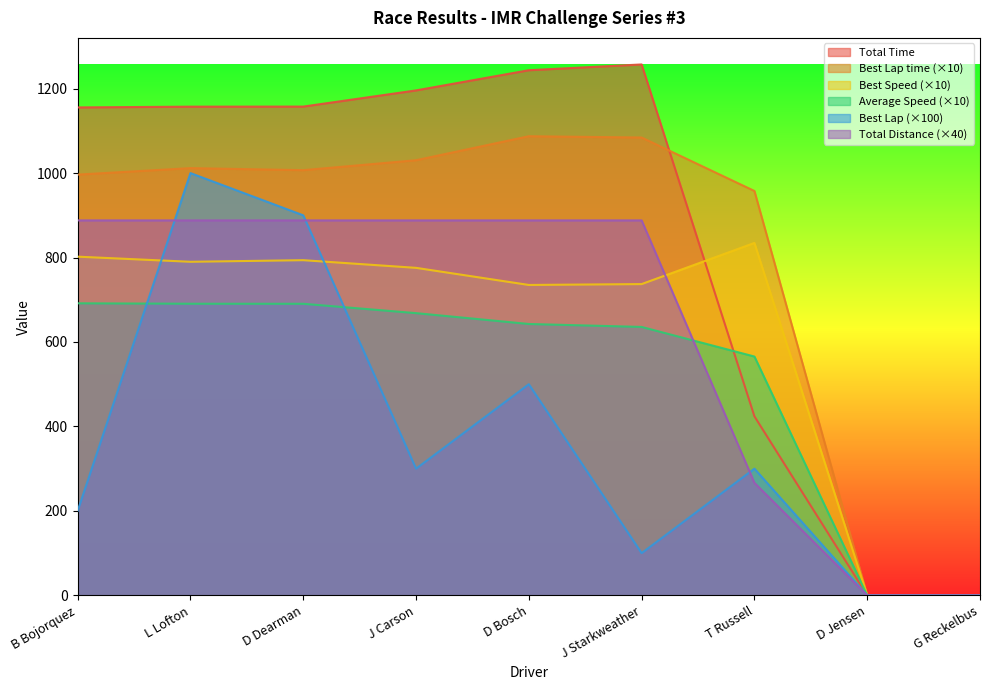

Reading left to right, extract all data points from this chart.

Total Time: 1155.5	1157.3	1157.5	1195.8	1243.6	1257.3	423.9	0.0	0.0
Best Lap time: 996.4	1011.7	1006.9	1030.5	1087.3	1084.2	957.6	0.0	0.0
Best Speed: 802.1	789.9	793.7	775.6	735.0	737.1	834.5	0.0	0.0
Average Speed: 691.6	690.6	690.5	668.3	642.6	635.6	565.6	0.0	0.0
Best Lap: 200.0	1000.0	900.0	300.0	500.0	100.0	300.0	0.0	0.0
Total Distance: 888.0	888.0	888.0	888.0	888.0	888.0	266.4	0.0	0.0